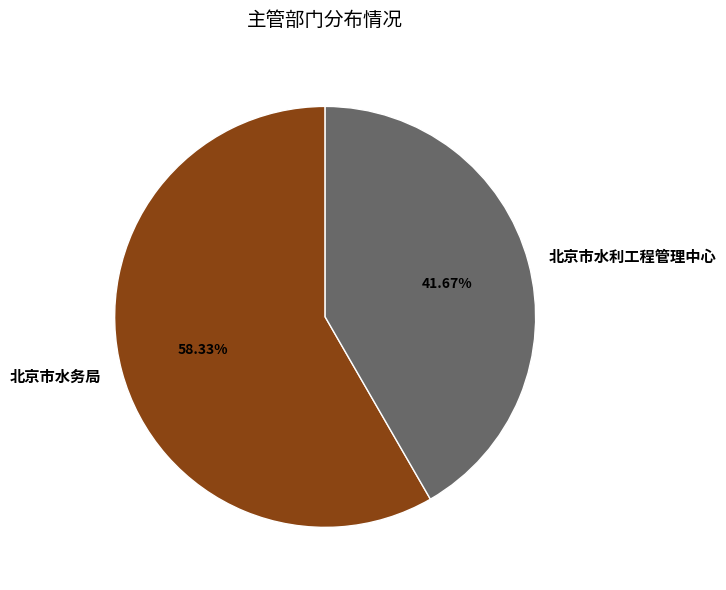

What portion of the pie excludes 北京市水利工程管理中心?

58.3%